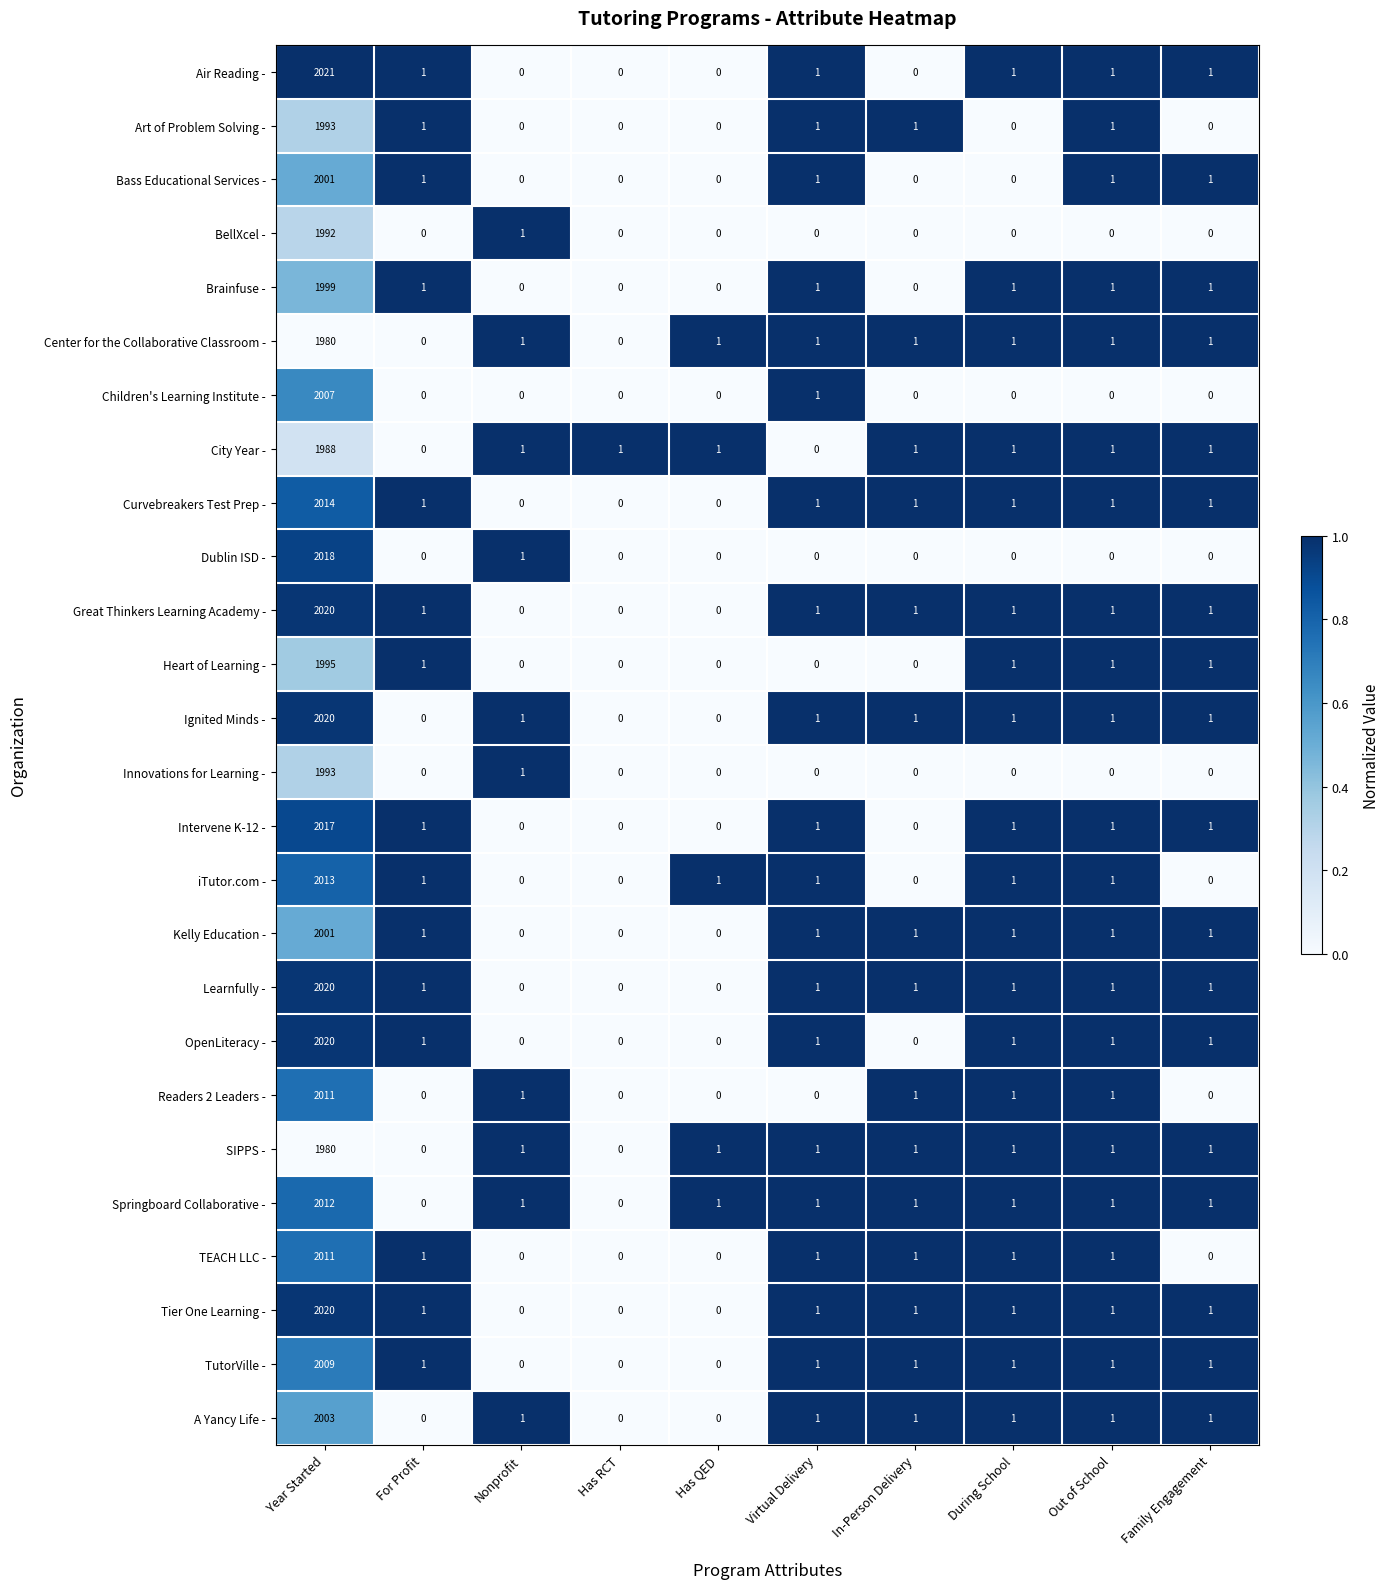

At which category does the chart reach its peak across all series?

Year Started